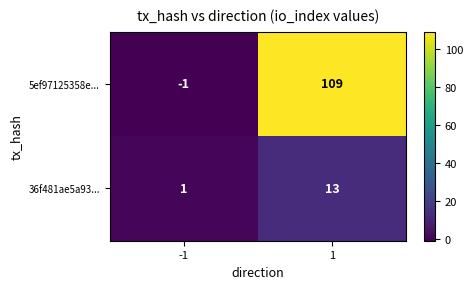

The value of 5ef97125358e... at -1 is -1. True or false?

True